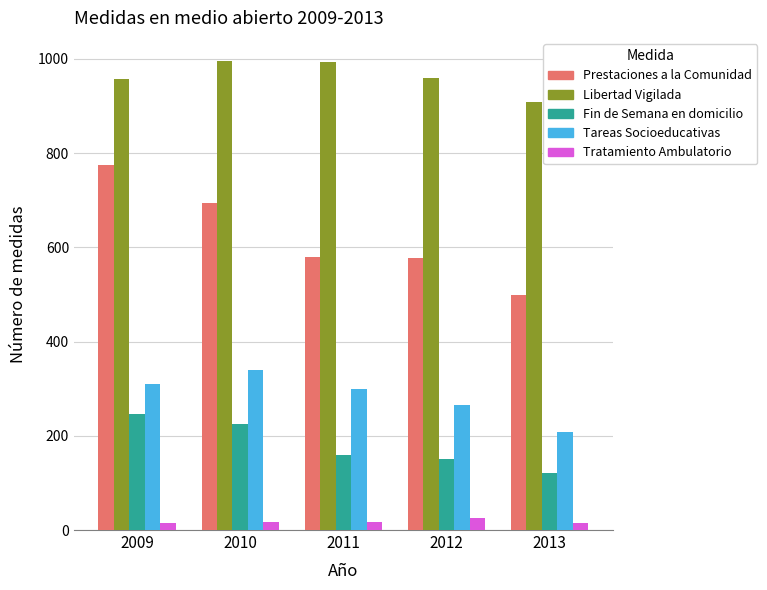

Are the bars grouped side by side (vs. stacked)?

Yes